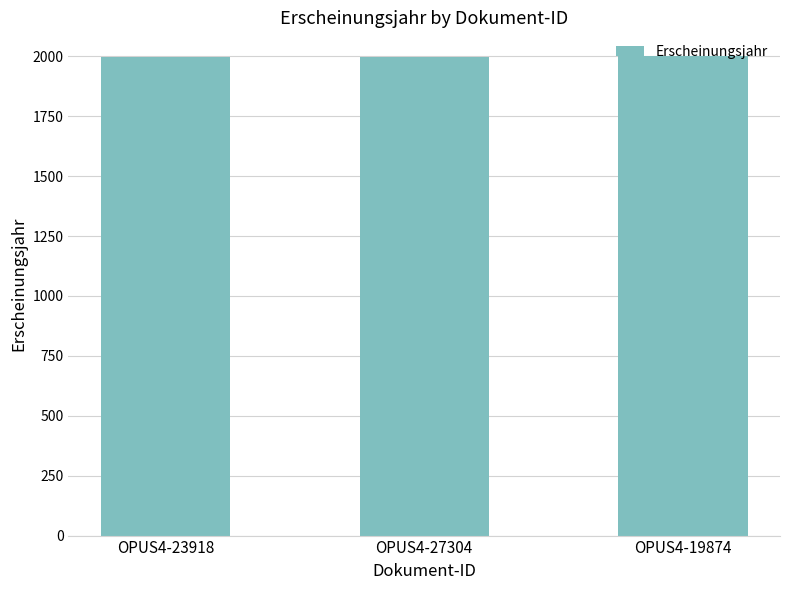

Count the number of categories in the chart.

3